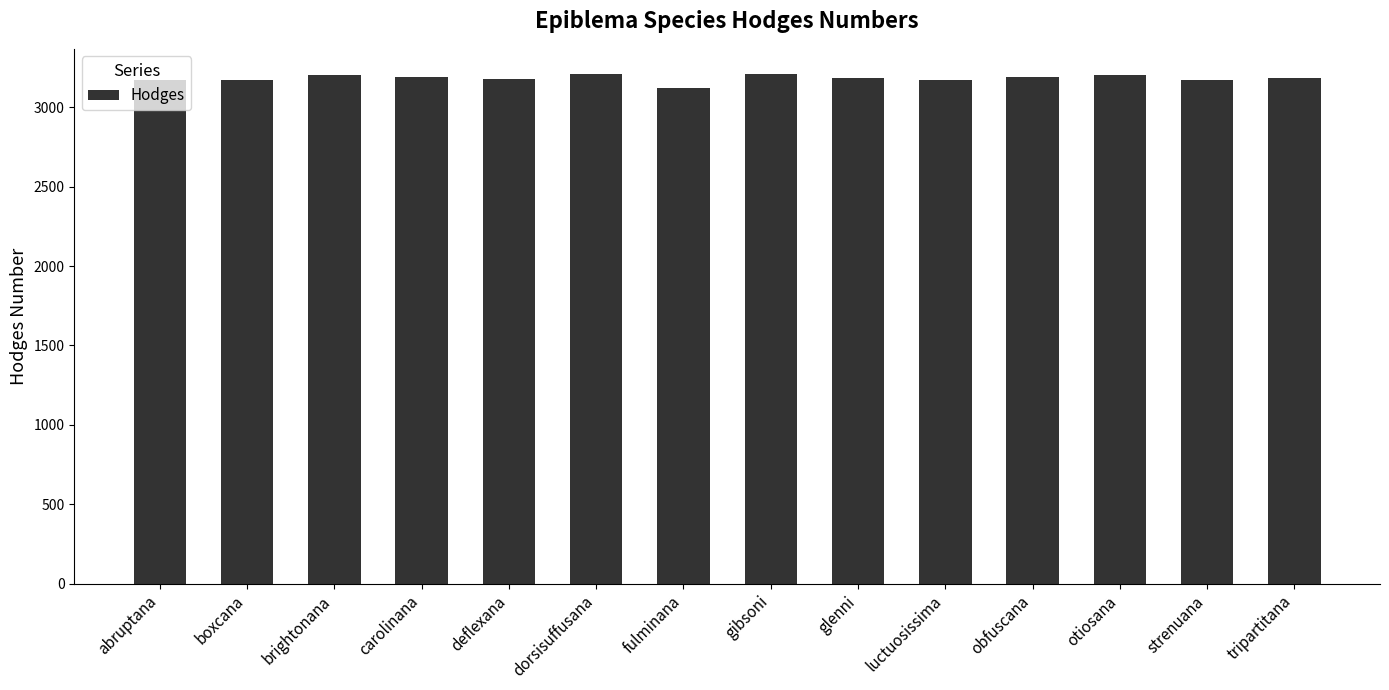

How many categories are shown in the chart?

14